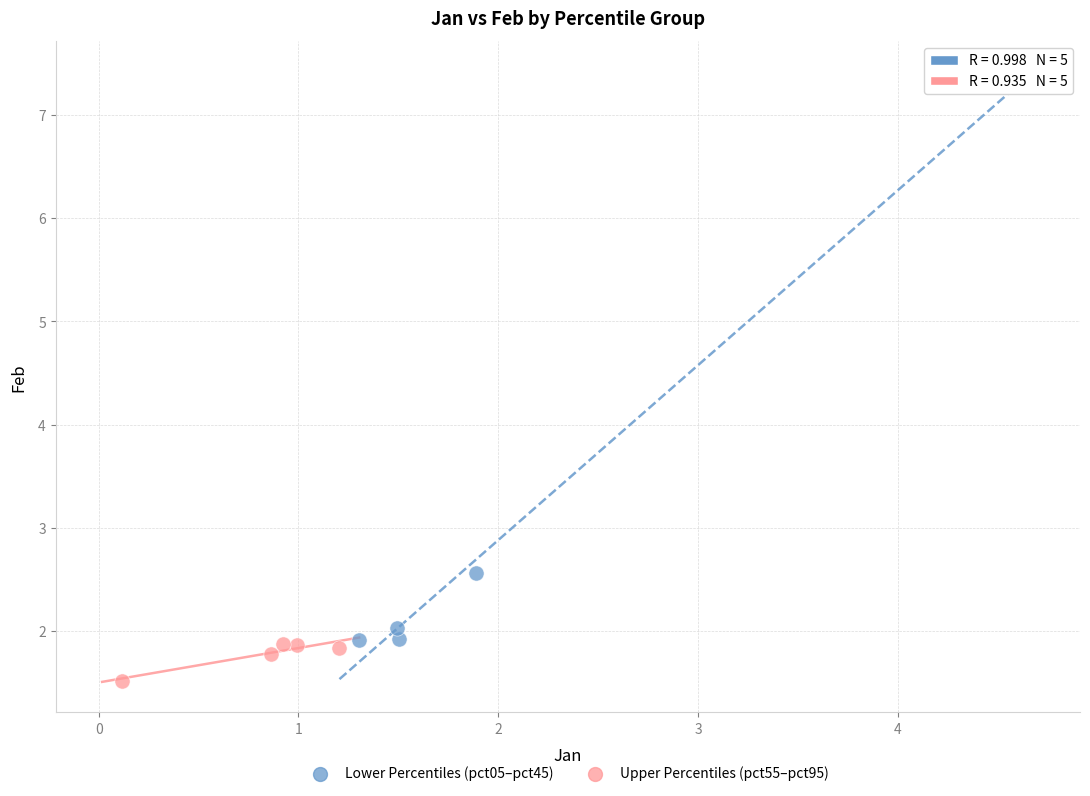

Which series reaches the maximum Y coordinate?

Lower Percentiles (pct05–pct45)